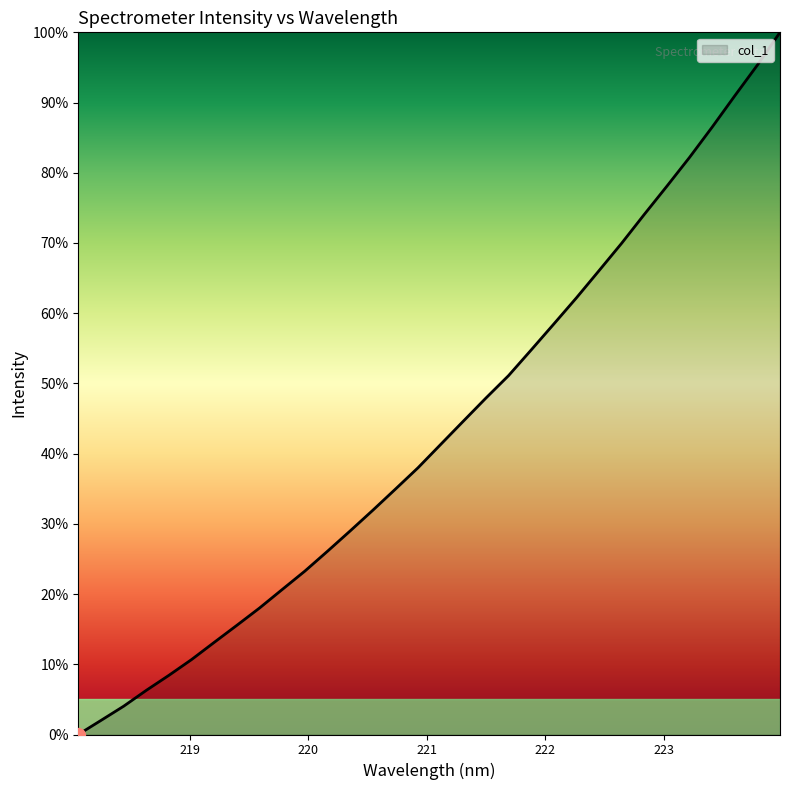

What is the greatest value displayed?

100.0